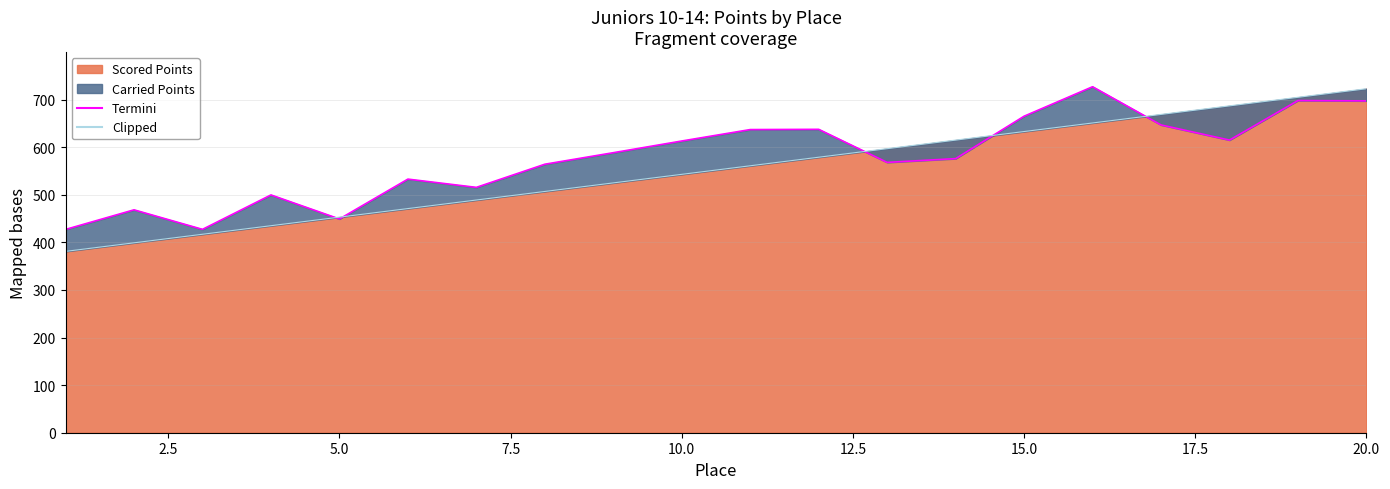

What is the average value of the Clipped series?

551.9